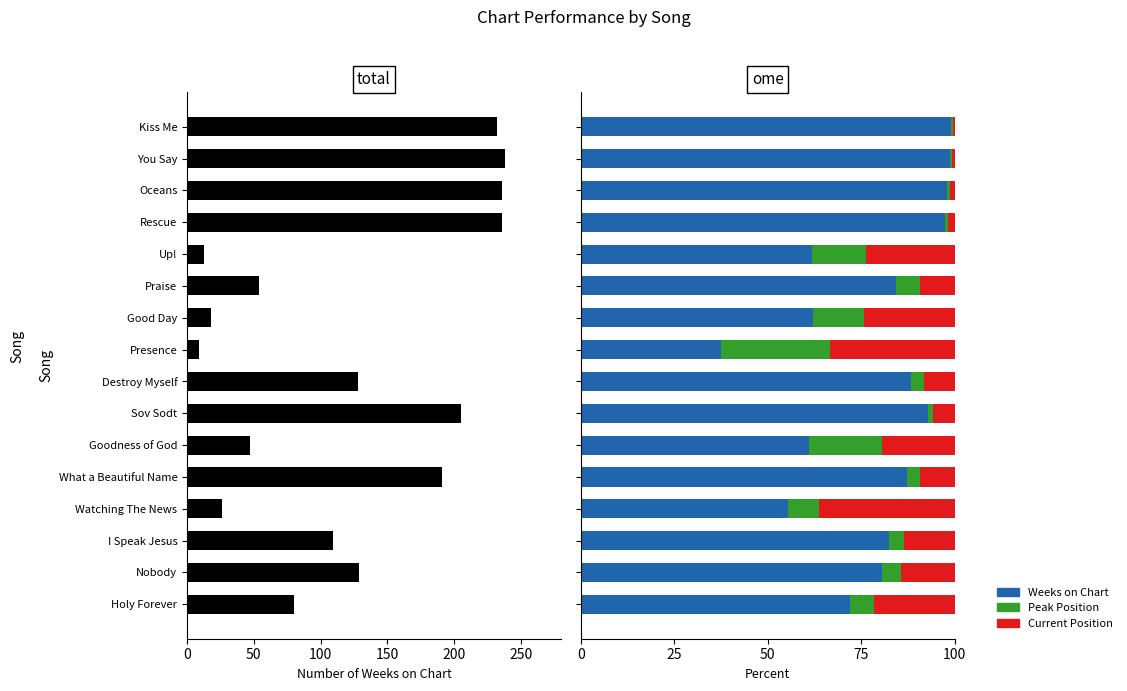

What is the value of the Weeks on Chart bar at the 5th from the left?

61.9